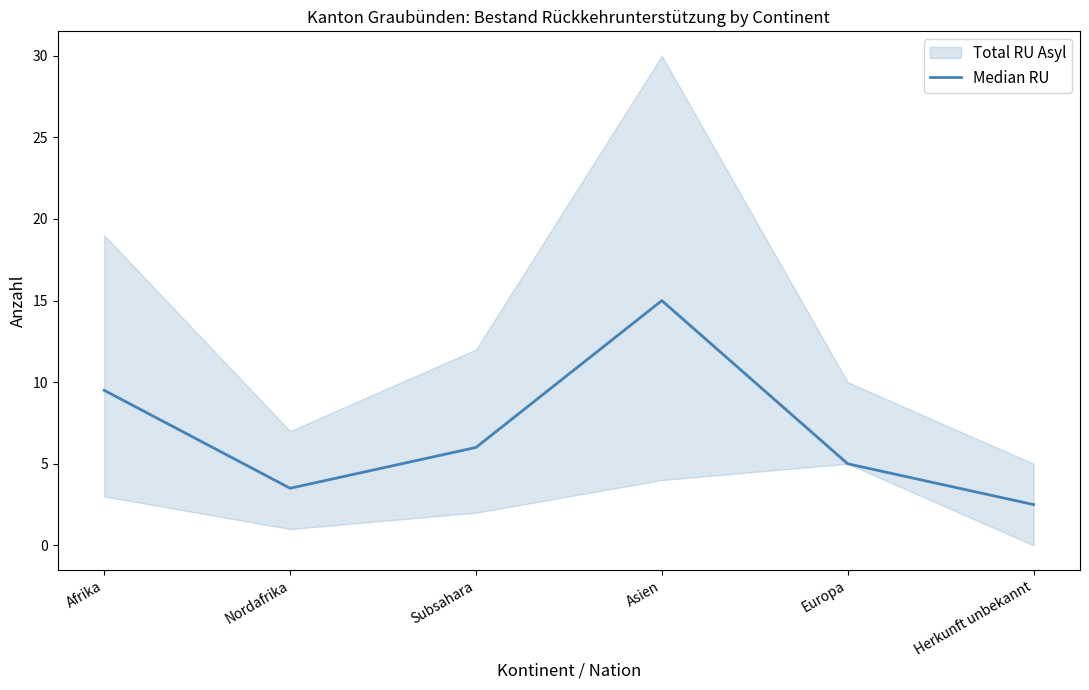

What is the maximum value shown in the chart?

15.0